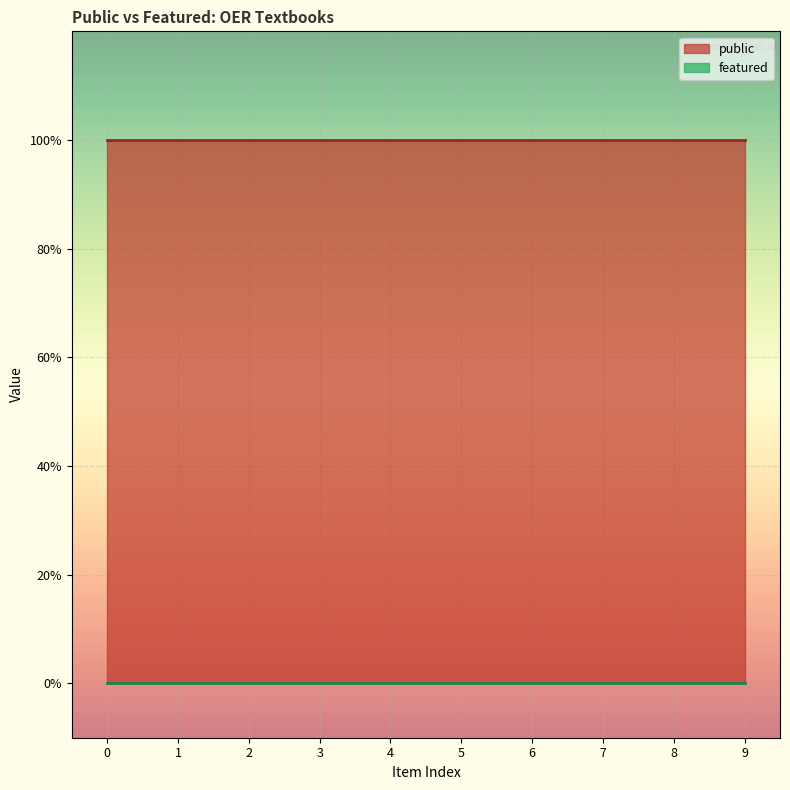

Reading left to right, extract all data points from this chart.

public: Digital Transformation in Healthcare=1	Racialized Health=1	Oral Health Care=1	Smart and Pervasive Healthcare=1	The Vitamin A Story=1	Nutrition at the Interface=1	Improving Oncology Worldwide=1	Nutritional Habits and Interventions=1	Meat Science and Nutrition=1	Combating Malnutrition=1
featured: Digital Transformation in Healthcare=0	Racialized Health=0	Oral Health Care=0	Smart and Pervasive Healthcare=0	The Vitamin A Story=0	Nutrition at the Interface=0	Improving Oncology Worldwide=0	Nutritional Habits and Interventions=0	Meat Science and Nutrition=0	Combating Malnutrition=0